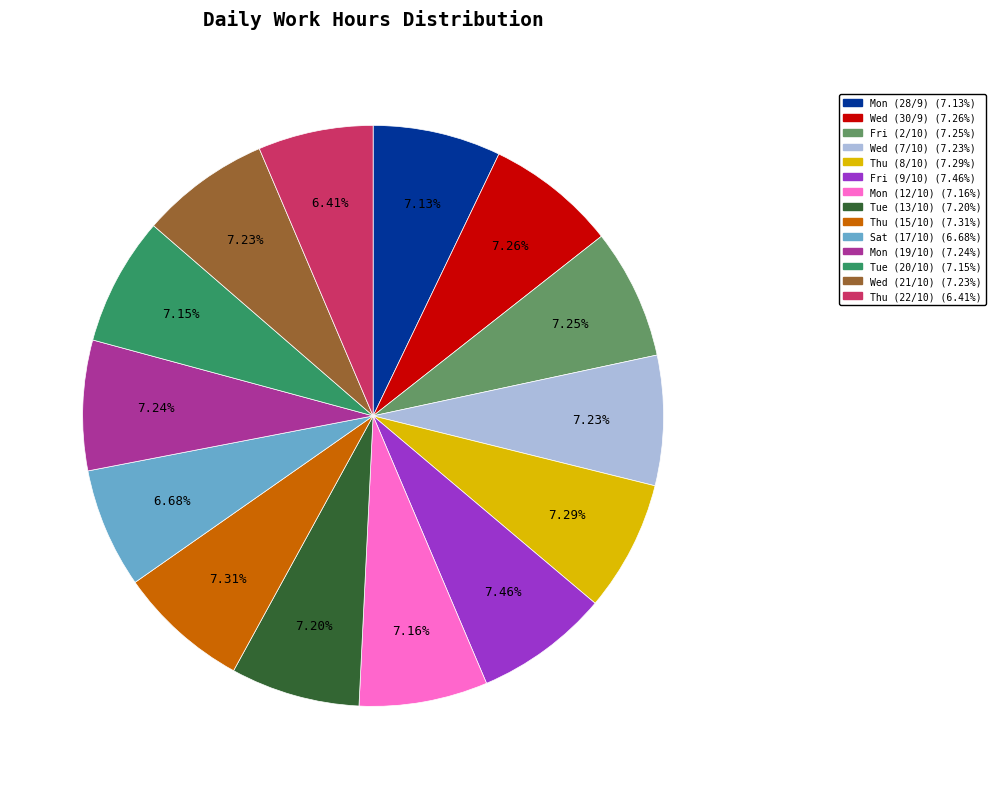

Approximately how many times larger is the value at Thu (22/10) compared to Tue (20/10)?

0.9